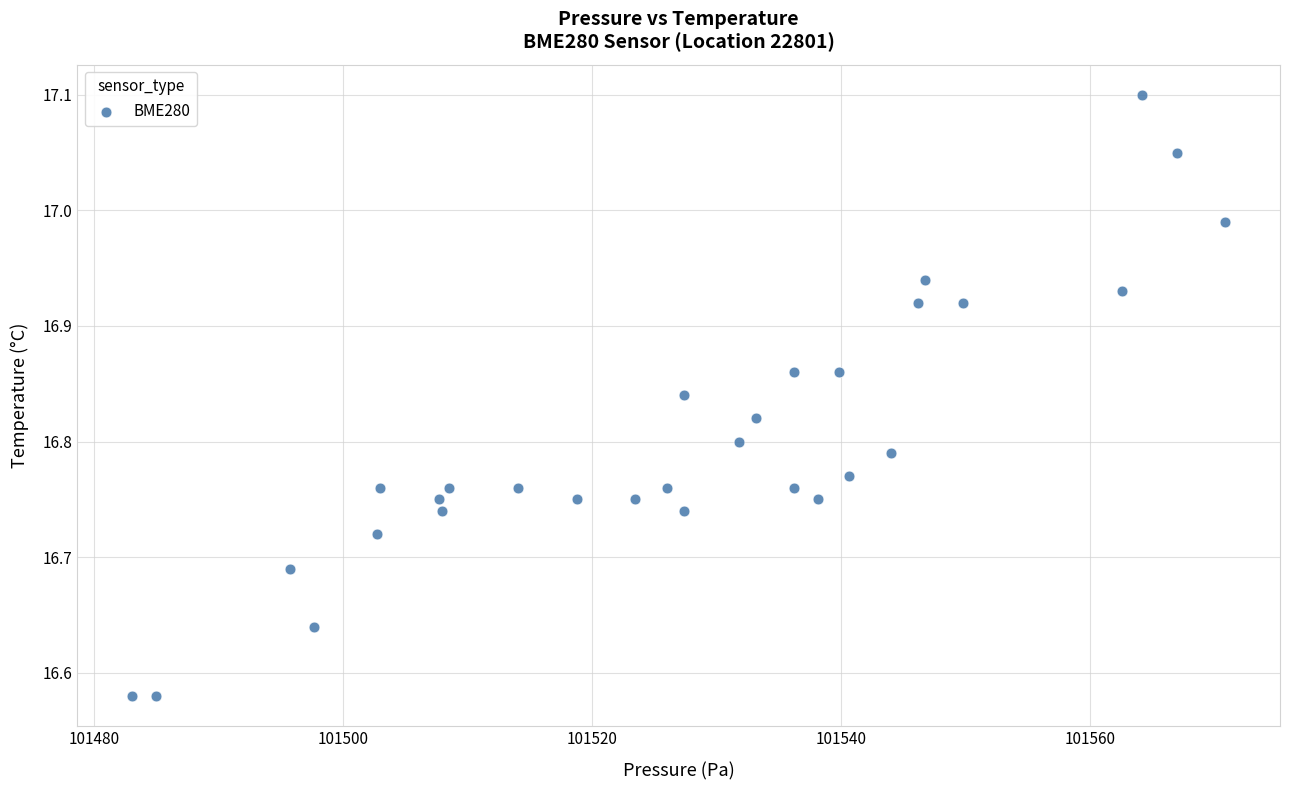

What is the range of Y values (max minus min)?

0.5